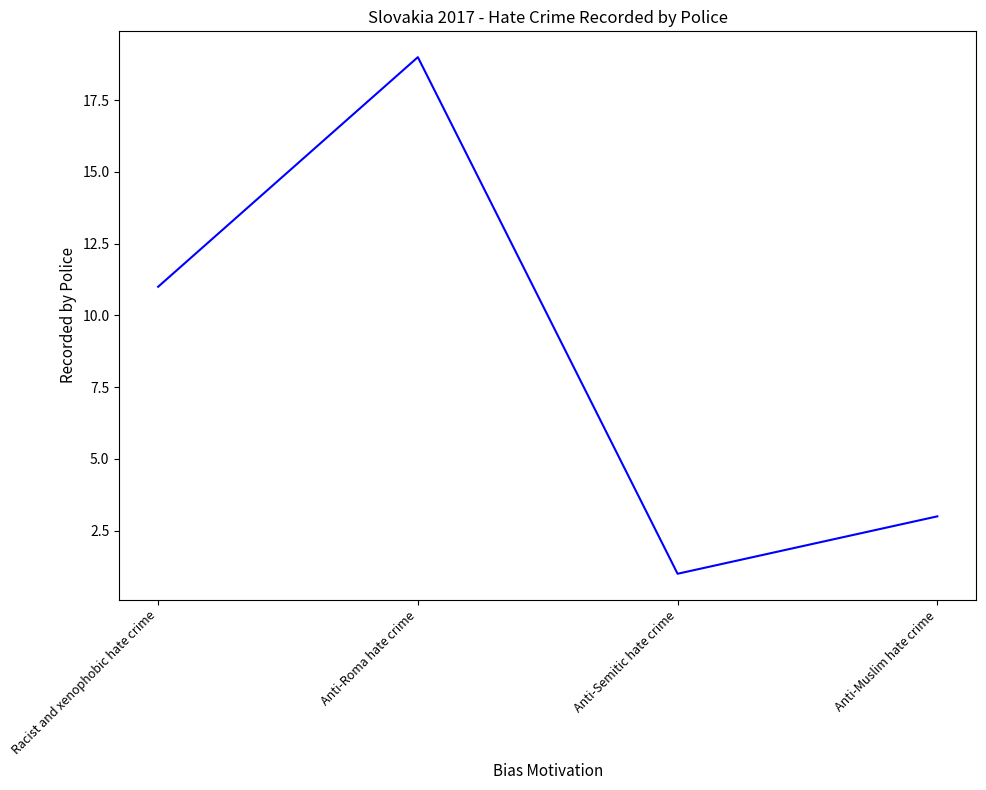

Rank the categories by value from lowest to highest.

Anti-Semitic hate crime, Anti-Muslim hate crime, Racist and xenophobic hate crime, Anti-Roma hate crime